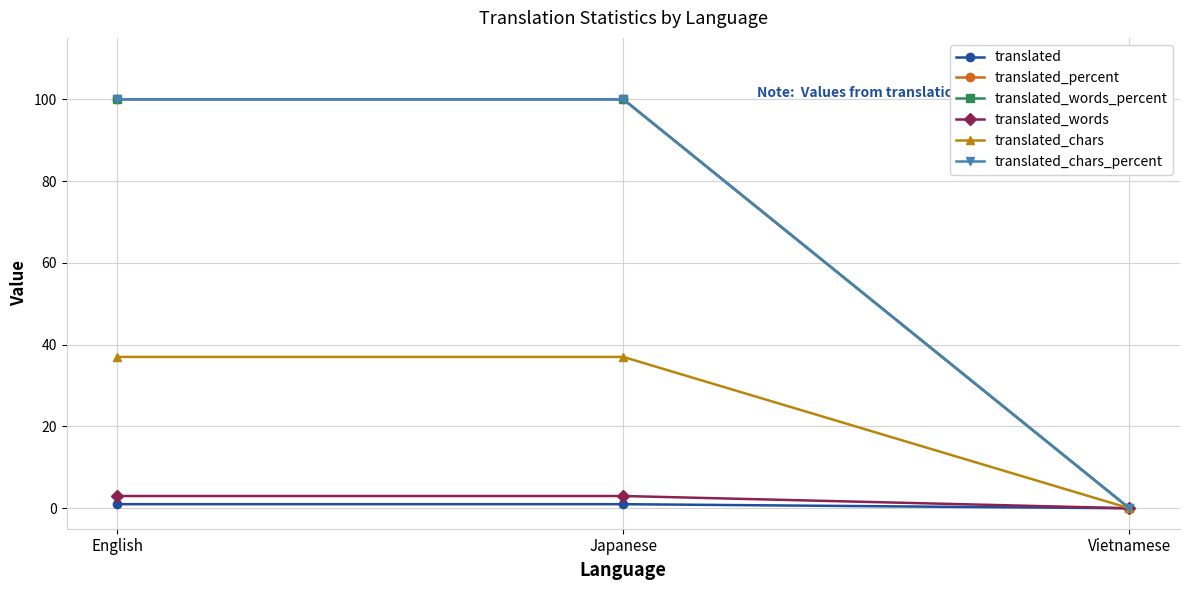

Does the chart have visible grid lines?

Yes